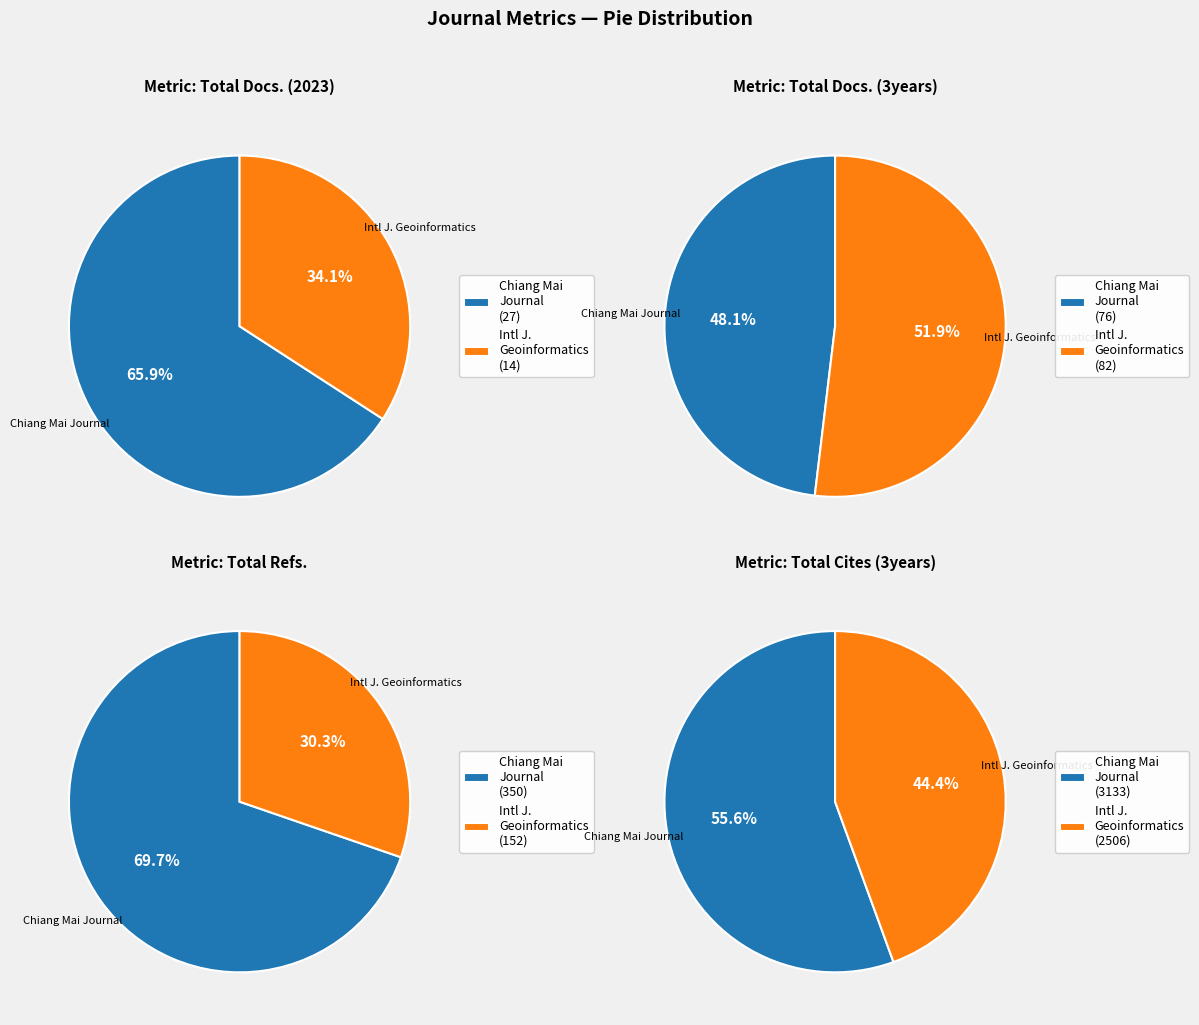

Is it true that Chiang Mai Journal of Science is 56% of the pie?

True